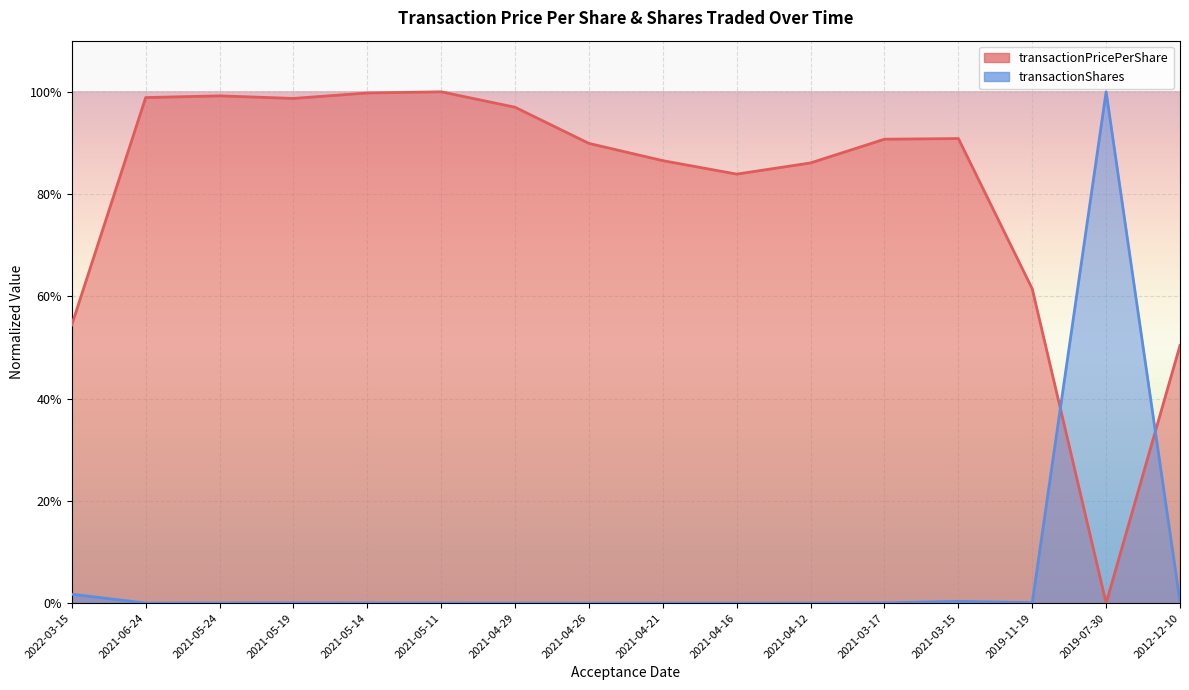

Which series ends up on top after the final intersection of transactionShares and transactionPricePerShare?

transactionPricePerShare